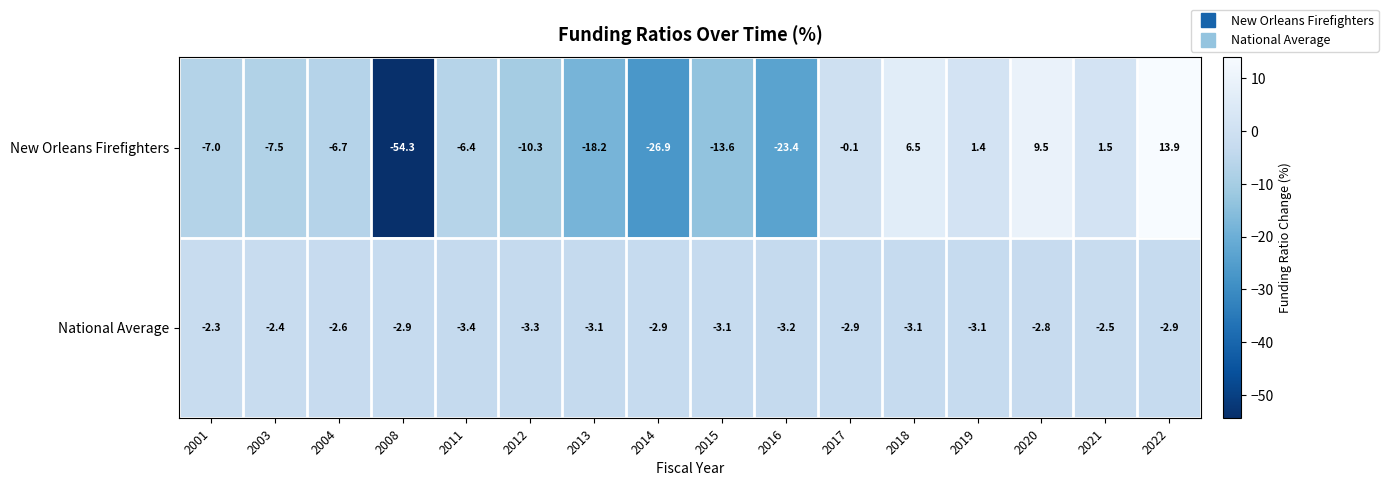

Which series has the widest spread of values?

New Orleans Firefighters